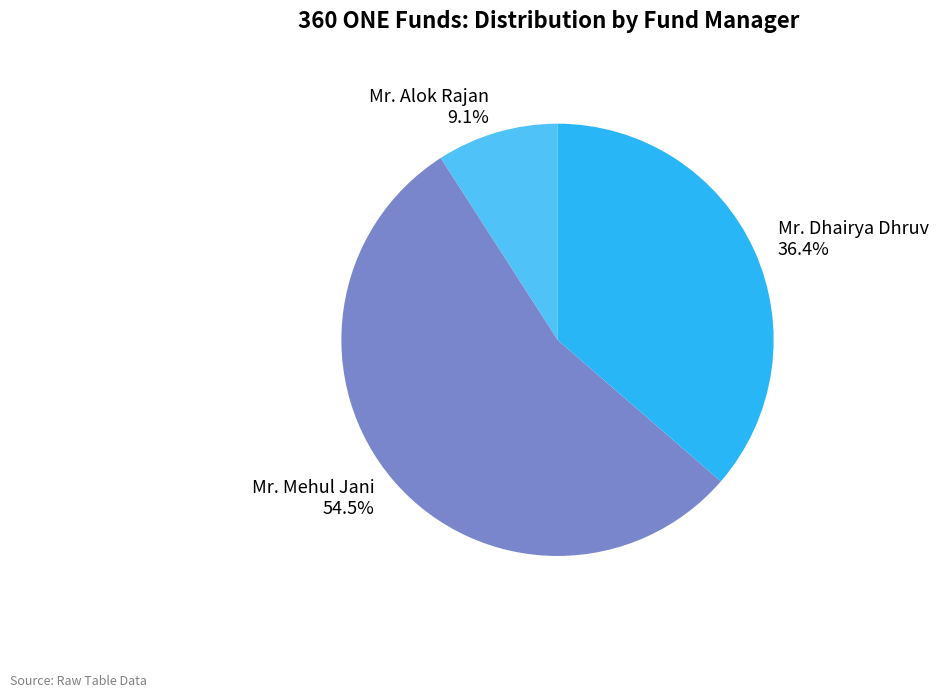

Combined, what portion of the pie is Mr. Dhairya Dhruv and Mr. Mehul Jani?

90.9%